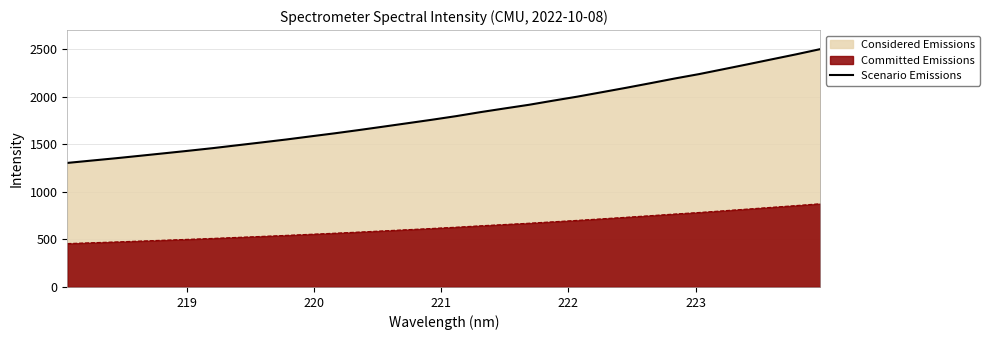

Which series has the largest total across all categories?

Scenario Emissions